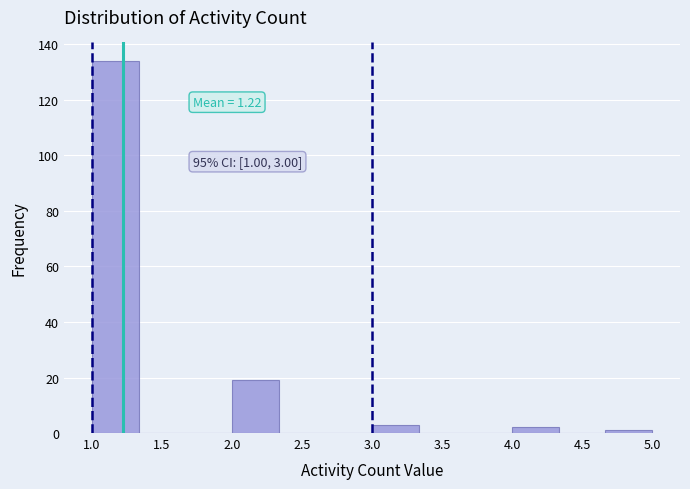

Over which range of the x-axis is the bar tallest?

1.00 to 1.35